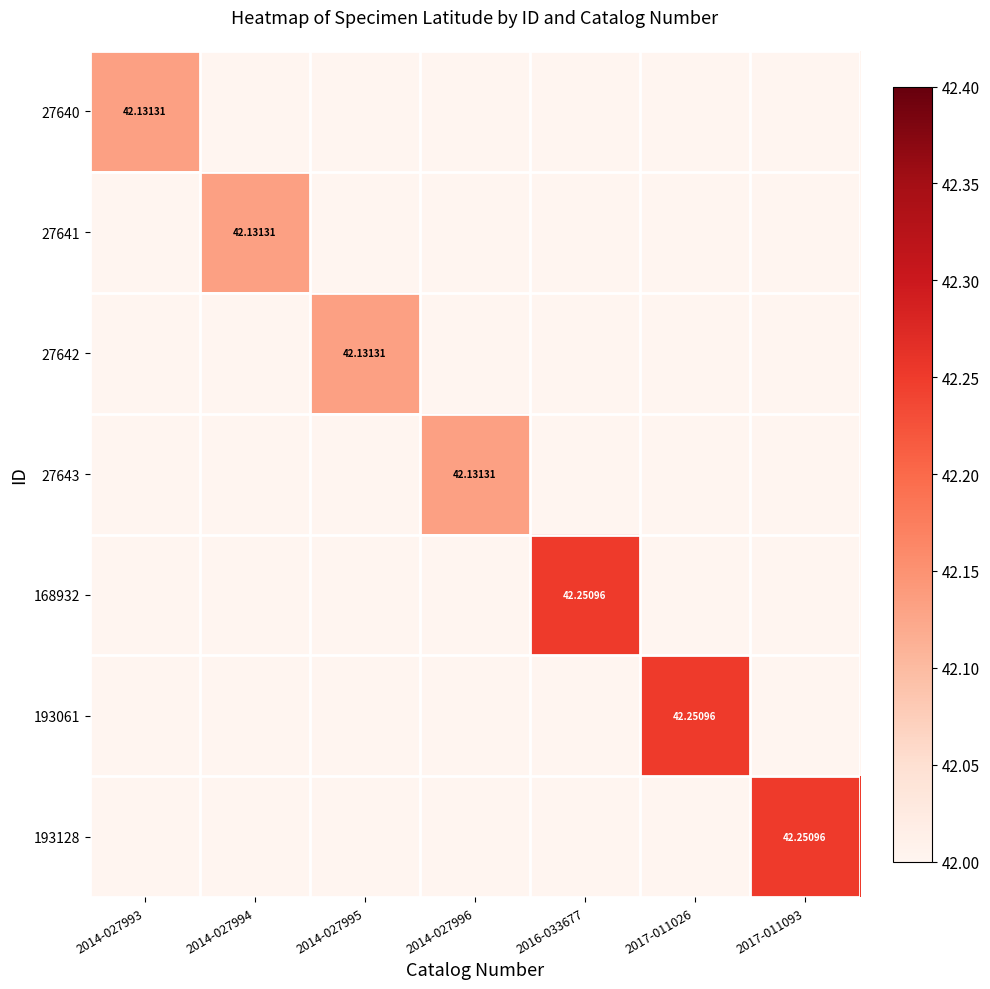

Is the value of 193061 at 2017-011026 greater than the value of 27643 at 2014-027996?

Yes